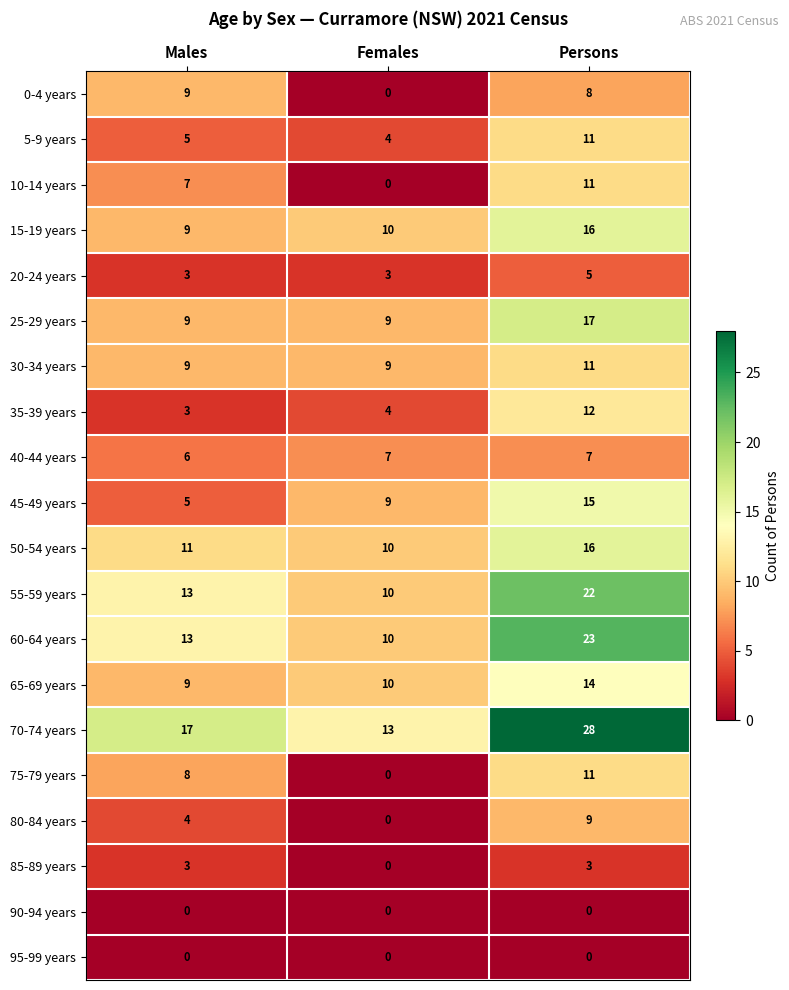

The value of 80-84 years at Females is 0. True or false?

True